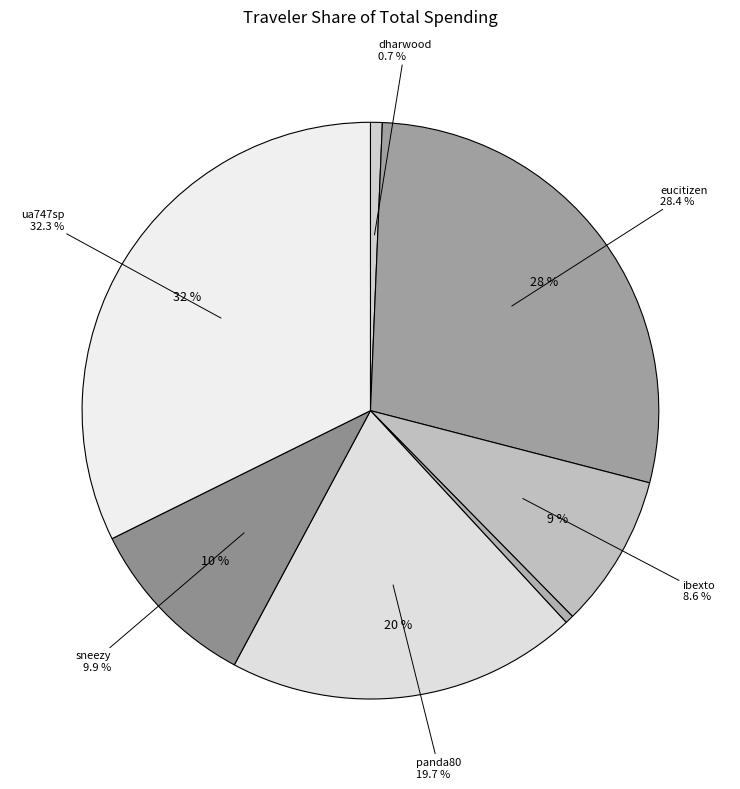

The jpinyan slice represents 0% of the pie. True or false?

True